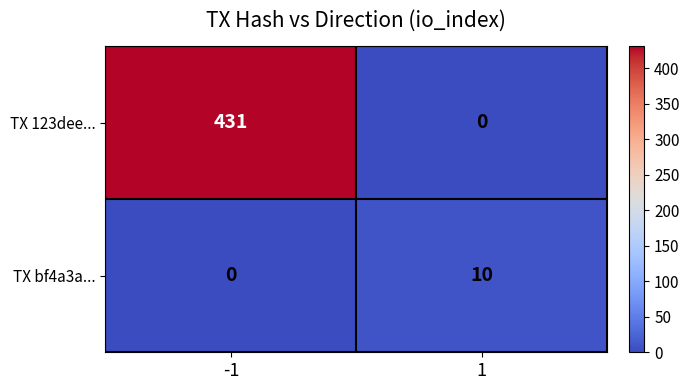

Is it true that TX bf4a3a... equals 0 at -1?

True